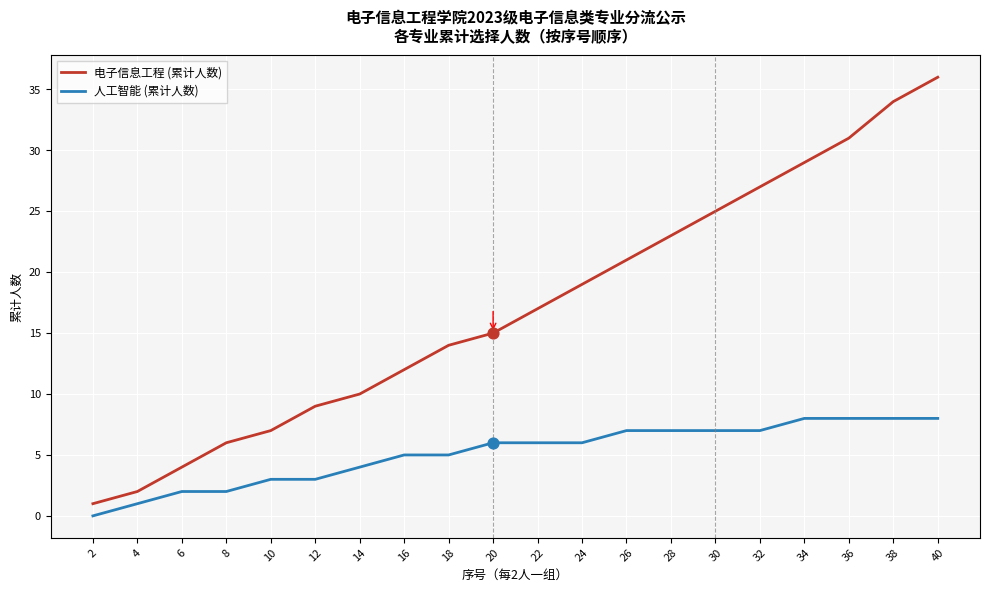

What are all the series names shown in the legend?

电子信息工程 (累计人数), 人工智能 (累计人数)